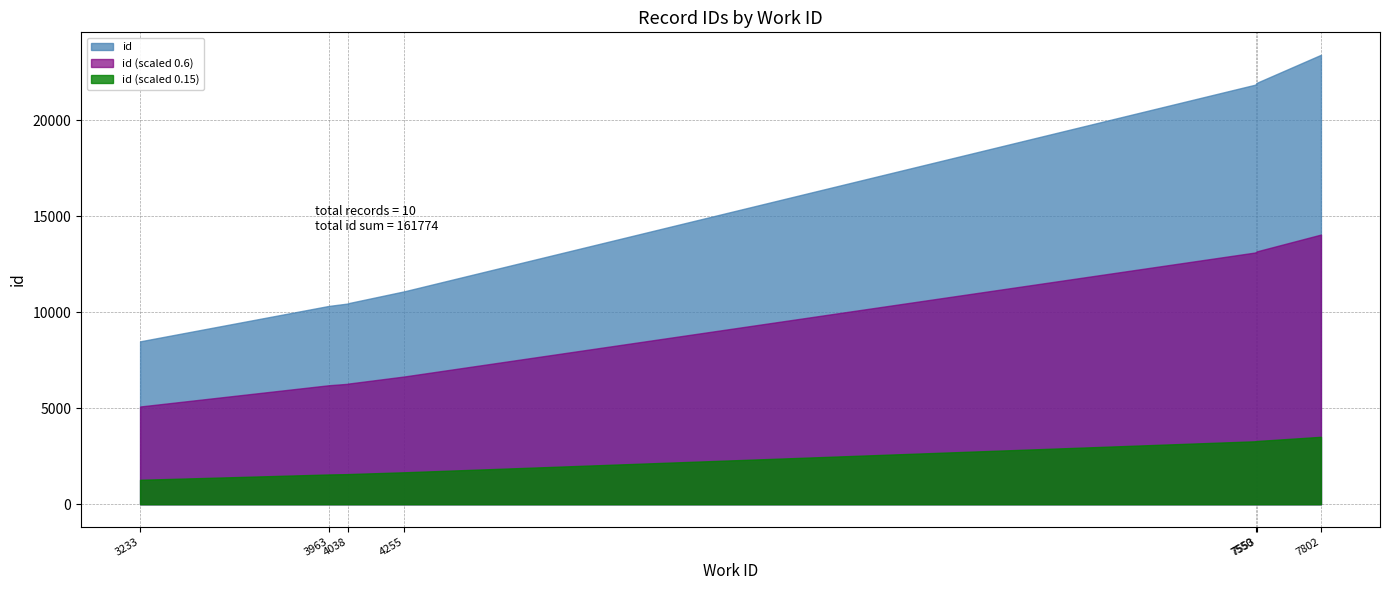

Reading left to right, what are all the values shown in this chart?

3233=8483	3963=10327	4038=10455	4038=10470	4255=11088	7550=21860	7550=21866	7550=21871	7553=21946	7802=23408